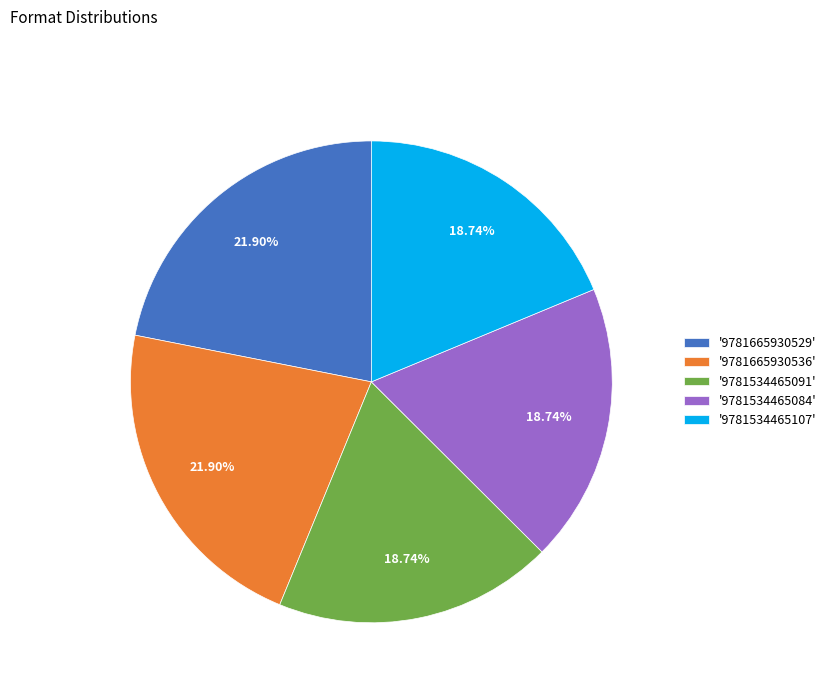

Between '9781665930529' and '9781534465084', which is larger?

'9781665930529'